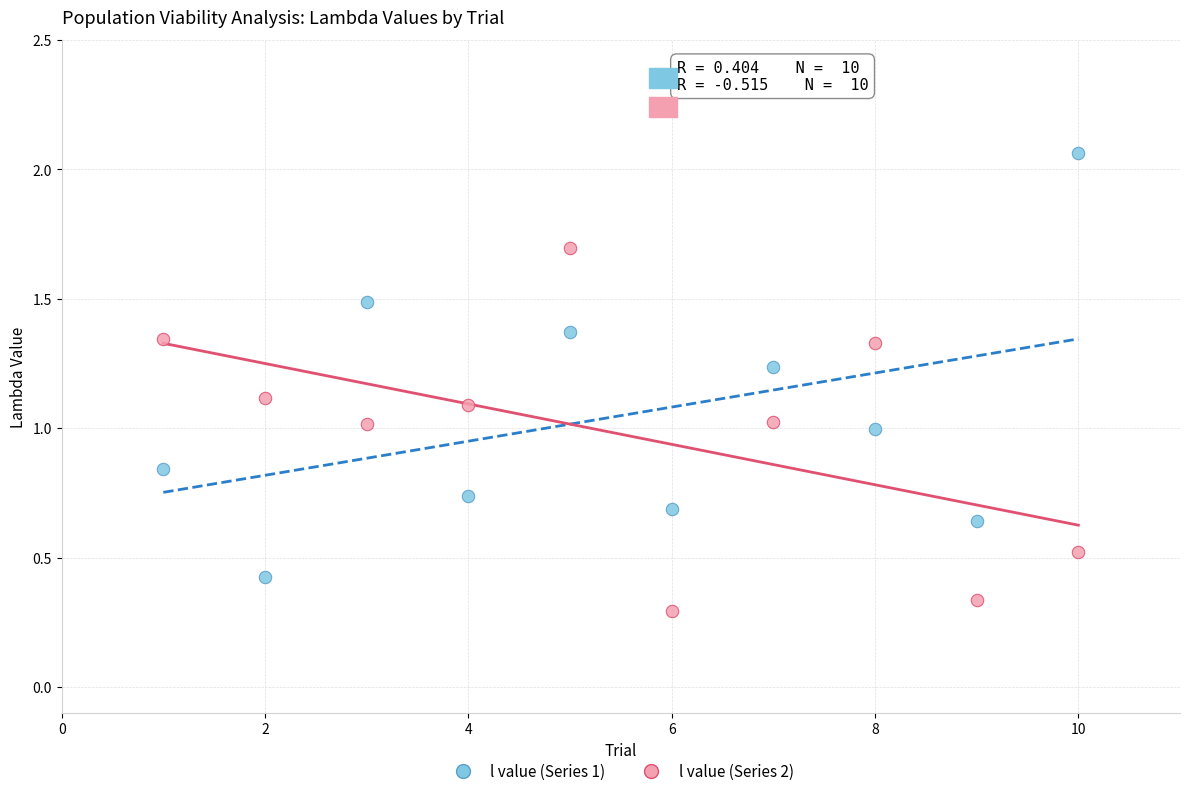

Across all data points, what is the range of Y values (max minus min)?

1.8